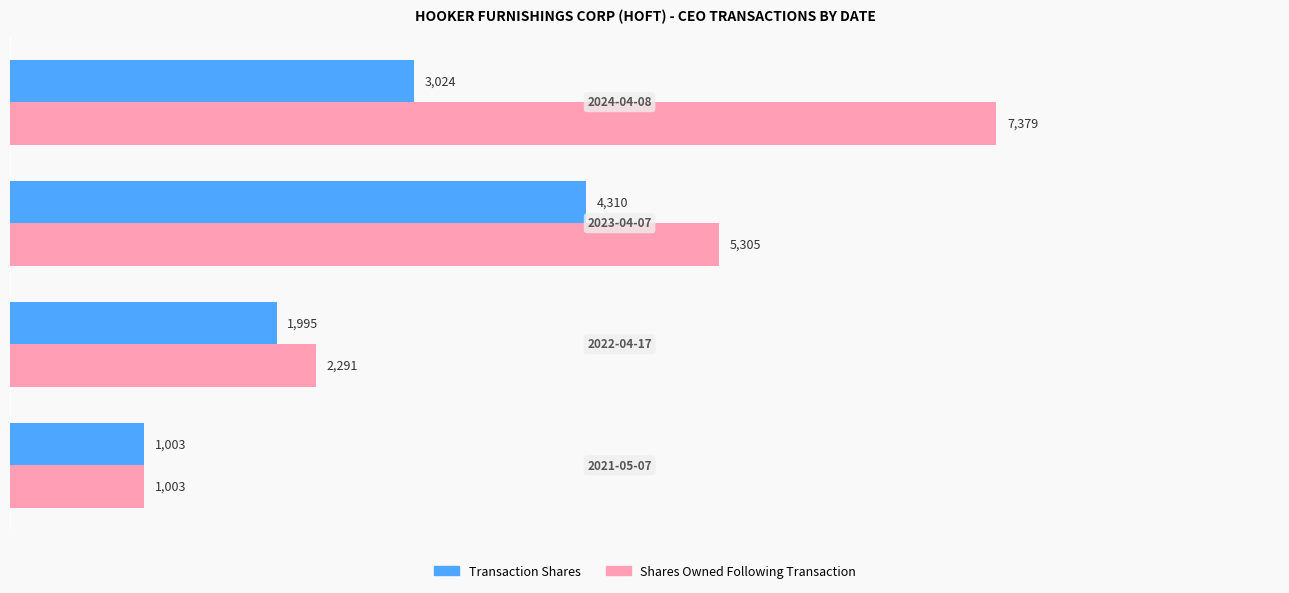

What is the average value of the Transaction Shares series?

2583